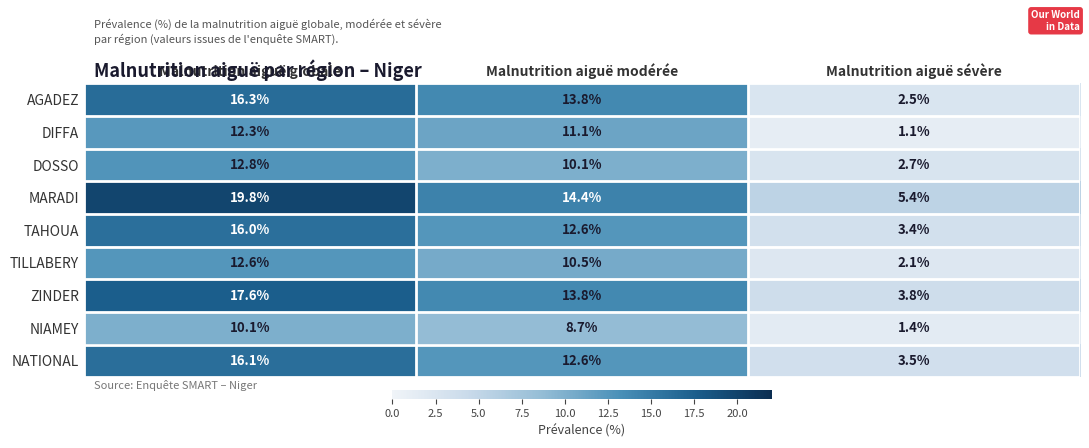

List the series in order of their peak value, lowest first.

NIAMEY, DIFFA, TILLABERY, DOSSO, TAHOUA, NATIONAL, AGADEZ, ZINDER, MARADI